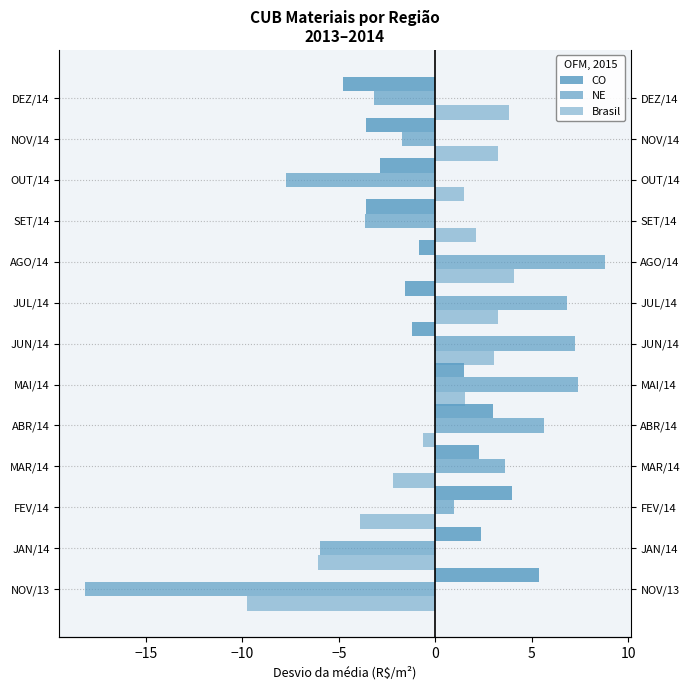

How many values in CO are above zero?

6